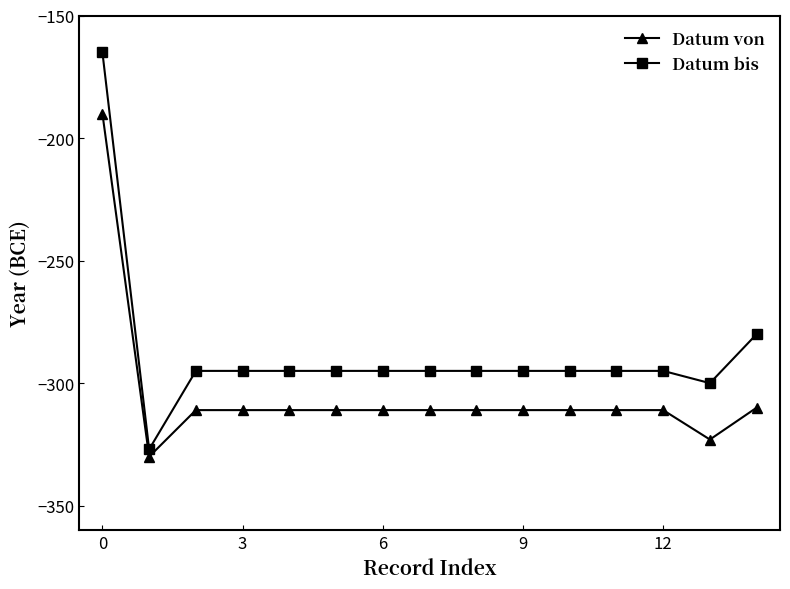

What are all the series names shown in the legend?

Datum von, Datum bis